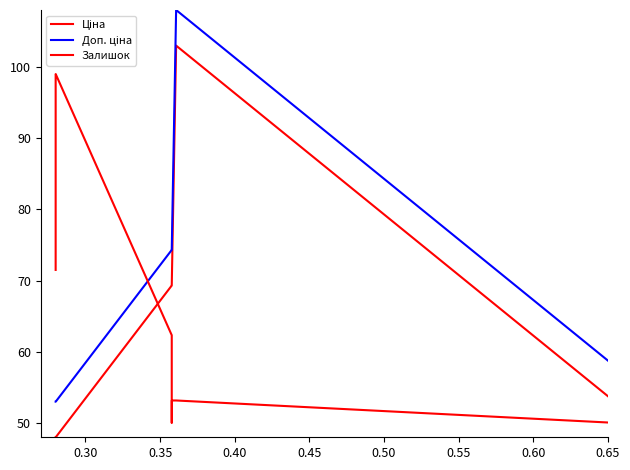

What is the greatest value displayed?

108.0